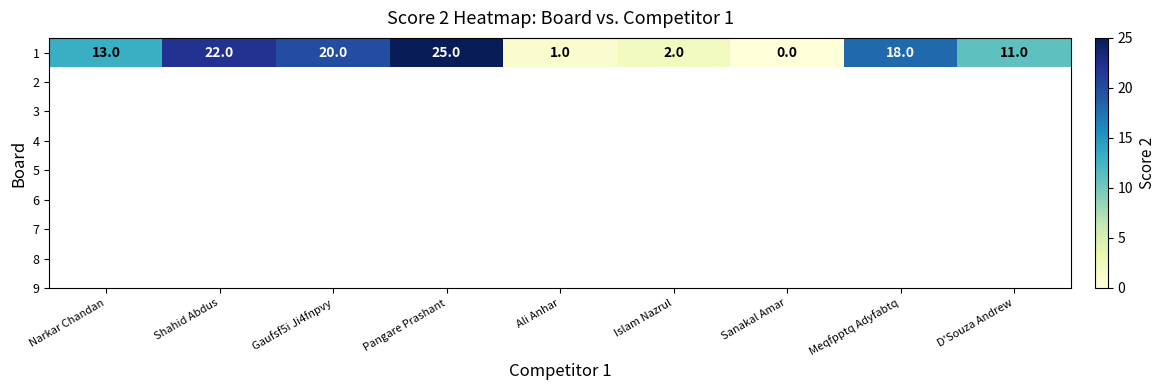

Which category has the highest value across all series?

Pangare Prashant